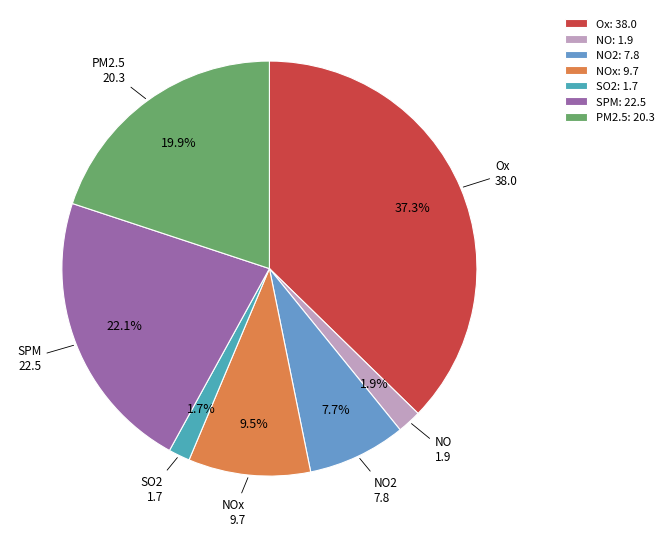

To the nearest percent, what is the difference between the NO2 and Ox slice percentages?

30%